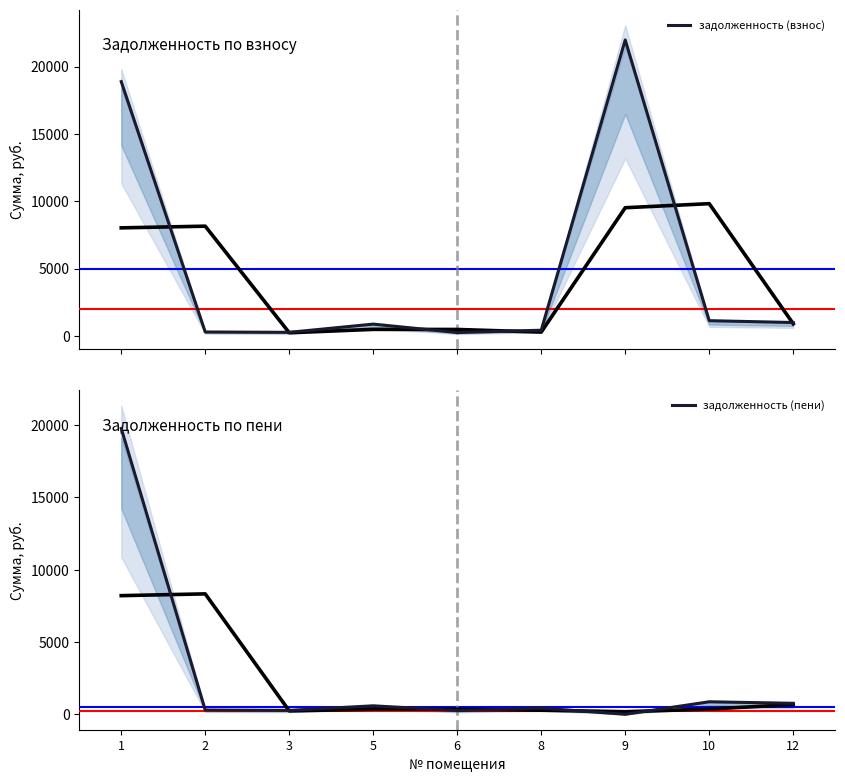

Is the value of задолженность (взнос) at 9 greater than the value of задолженность (пени) at 10?

Yes